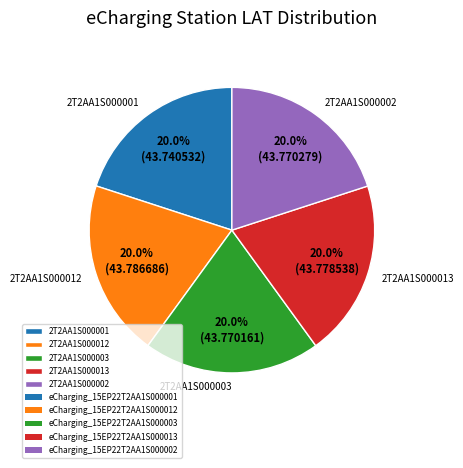

What is the ratio of the value at 2T2AA1S000012 to the value at 2T2AA1S000002?

1.0